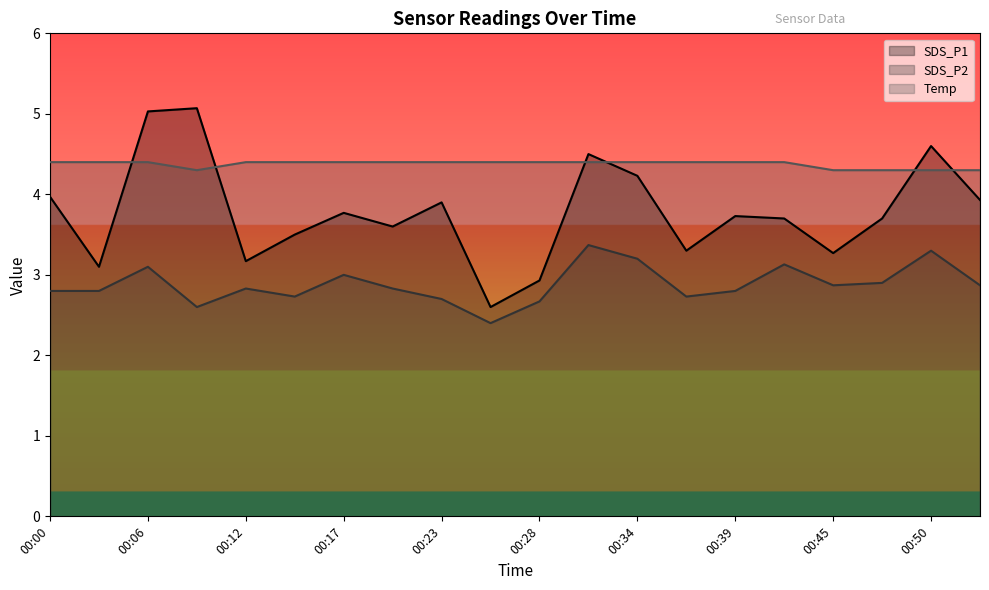

What is the spread (max minus min) of values at 00:28?

1.7